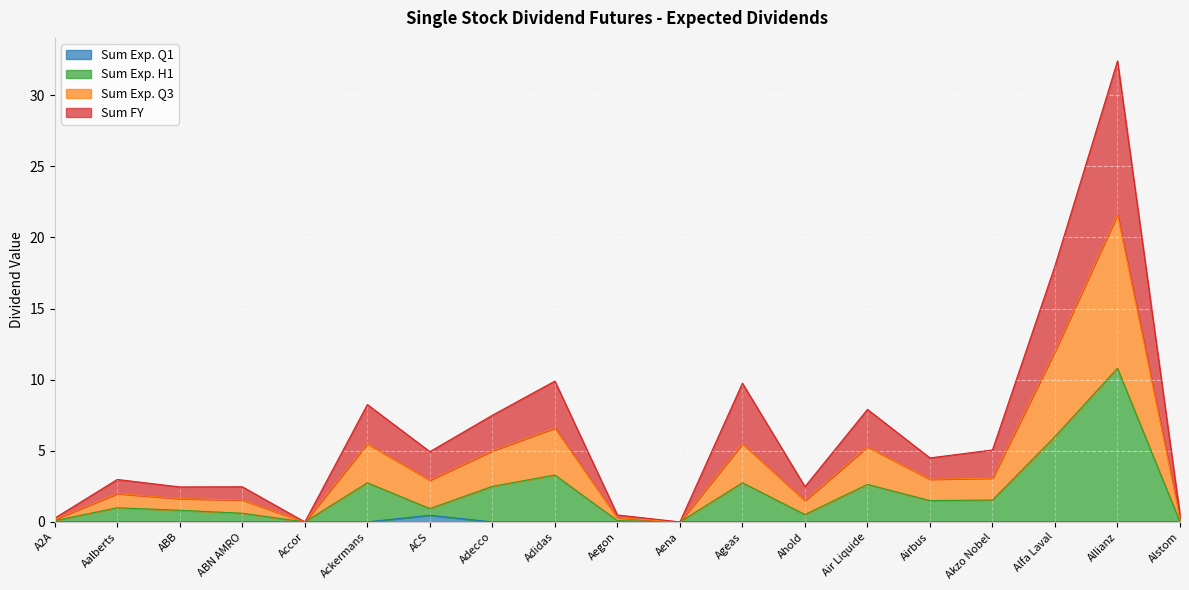

Which series has the widest spread of values?

Sum FY